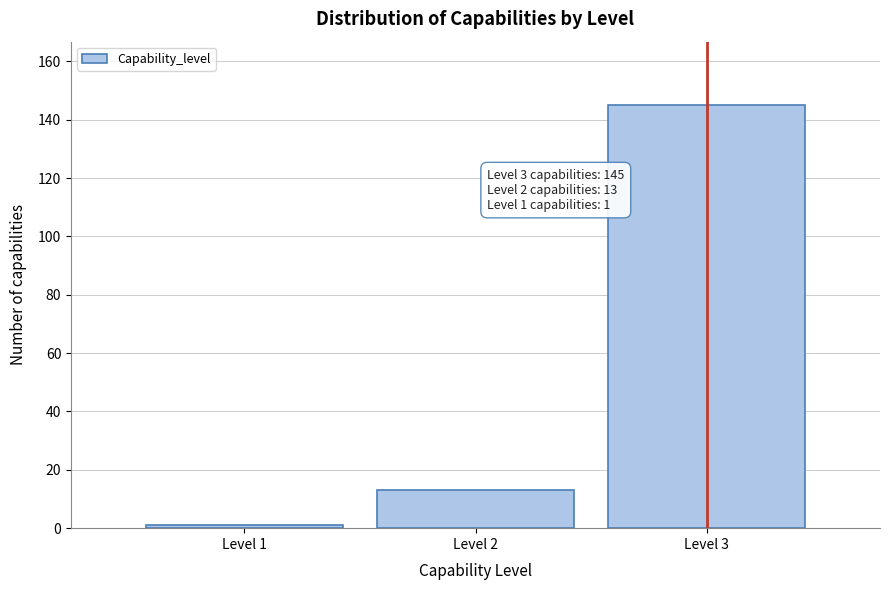

Reading left to right, what are all the values shown in this chart?

1	13	145